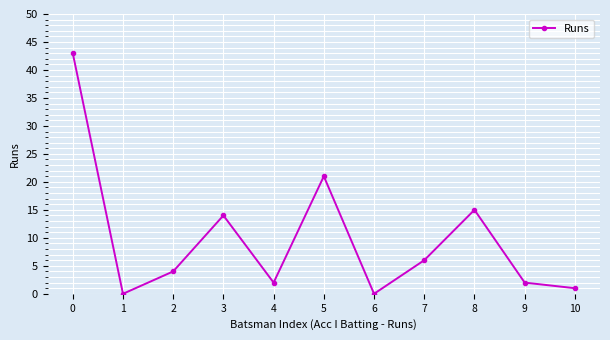

Where is the first local minimum?

1